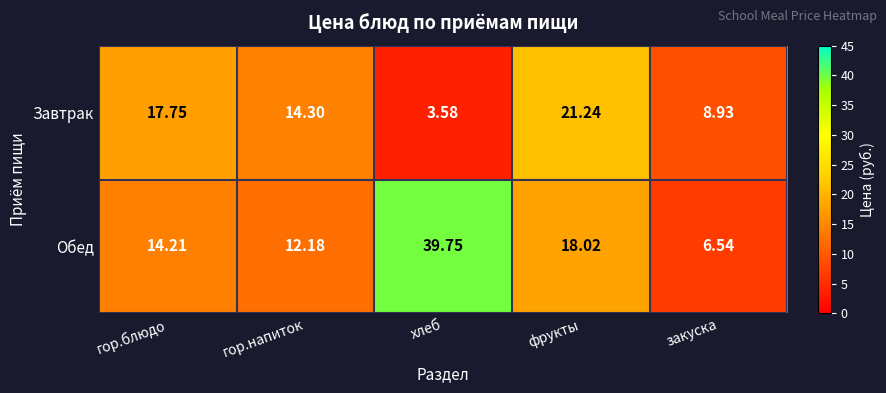

Which series has the largest total across all categories?

Обед